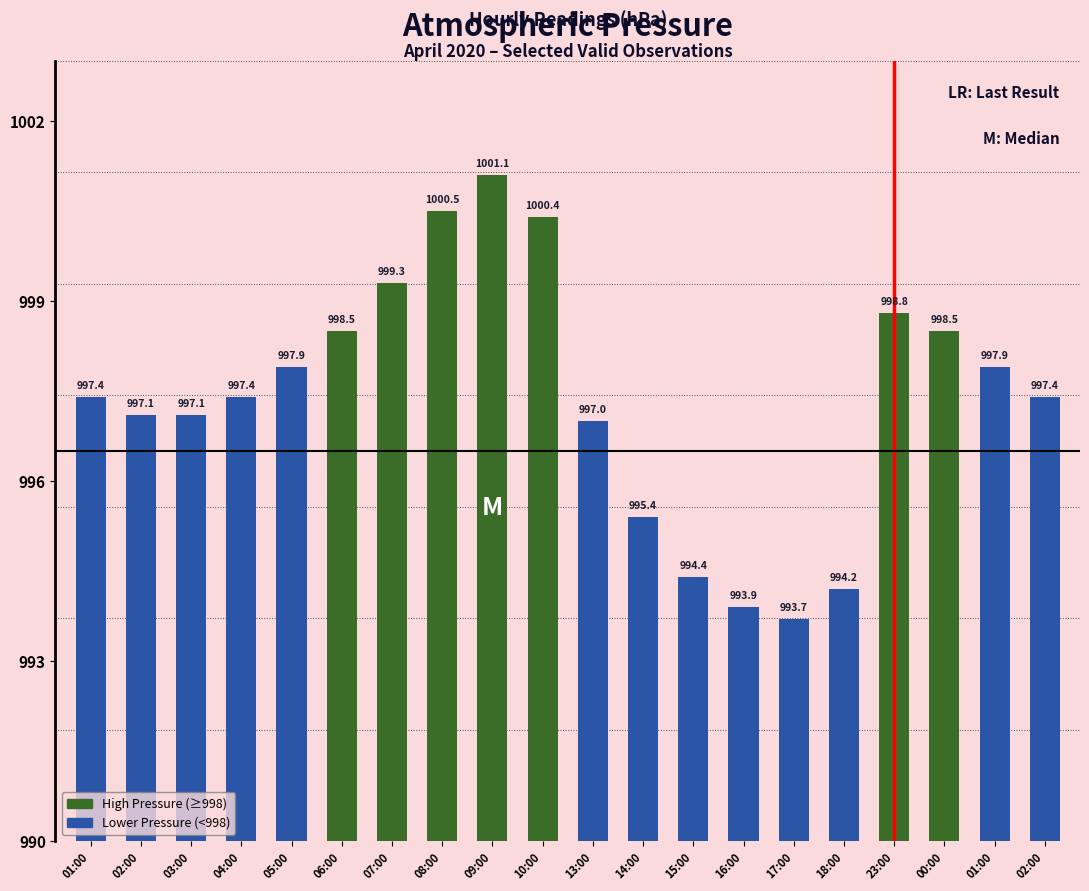

List the labels in order of value, smallest first.

17:00, 16:00, 18:00, 15:00, 14:00, 13:00, 02:00, 03:00, 01:00, 04:00, 02:00, 05:00, 01:00, 06:00, 00:00, 23:00, 07:00, 10:00, 08:00, 09:00